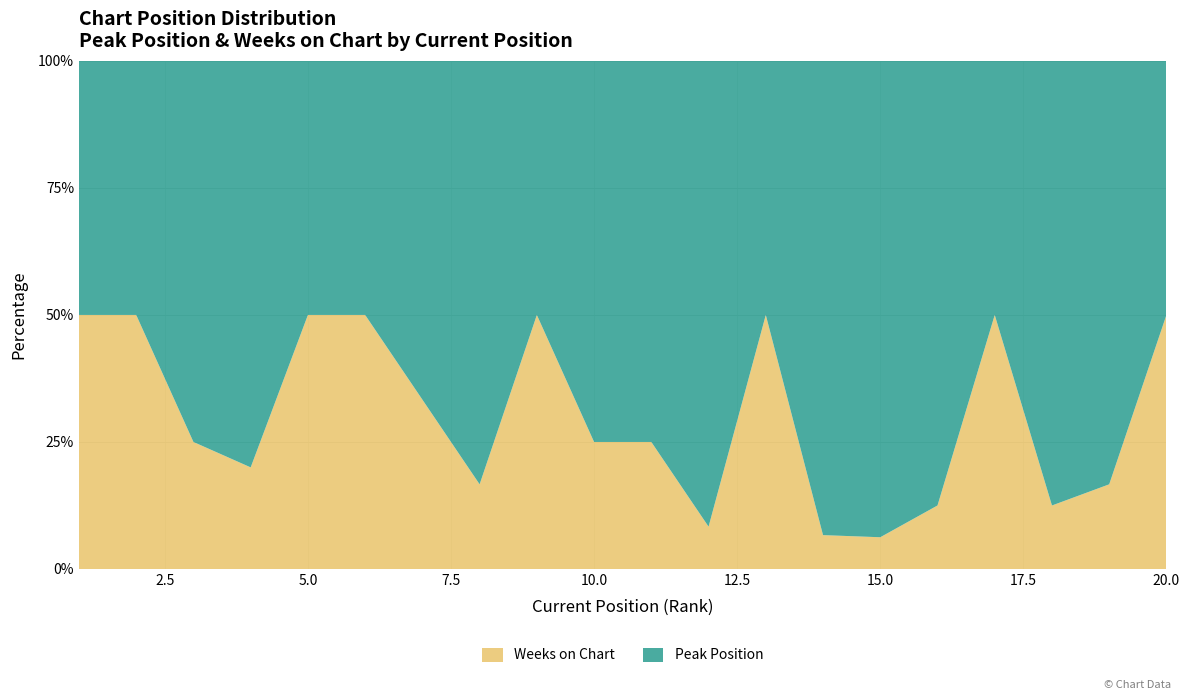

Reading right to left, what are all the values shown in this chart?

Peak Position: 1	5	7	1	7	15	14	1	11	3	3	1	5	2	1	1	4	3	1	1
Weeks on Chart: 1	1	1	1	1	1	1	1	1	1	1	1	1	1	1	1	1	1	1	1